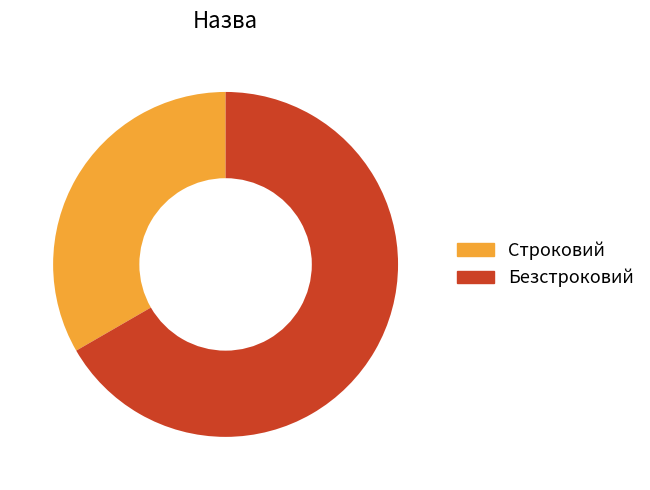

Approximately how many times larger is the value at Безстроковий compared to Строковий?

2.0